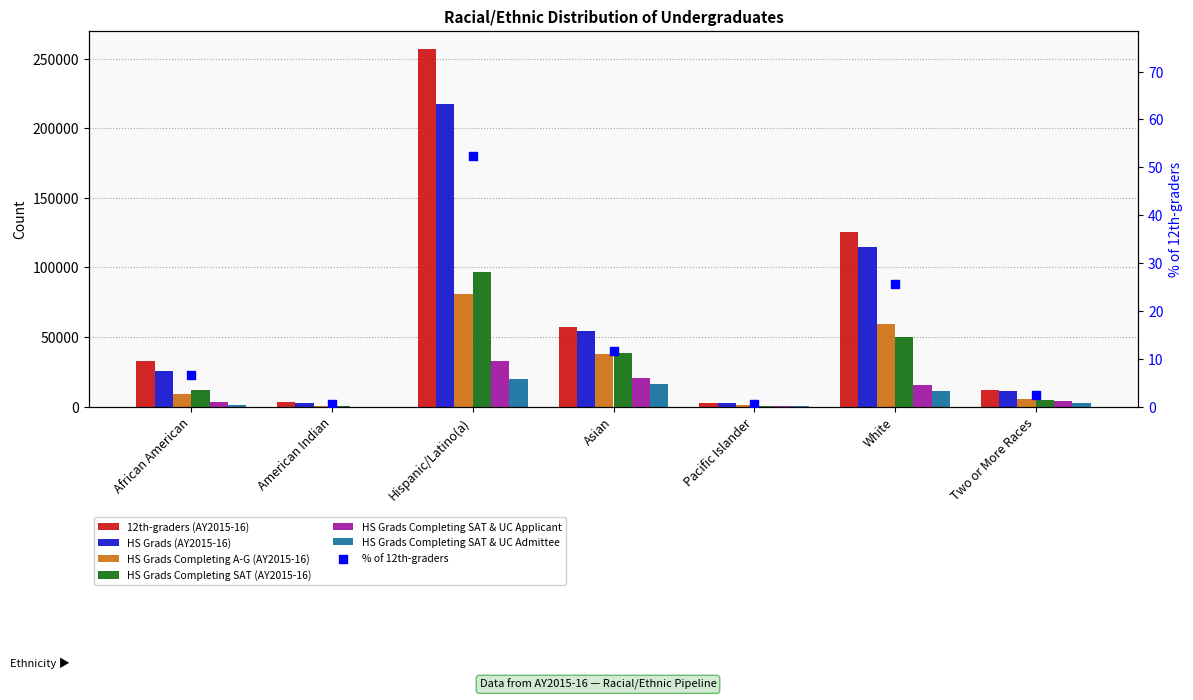

Which series has the widest spread of Y values?

12th-graders (AY2015-16)